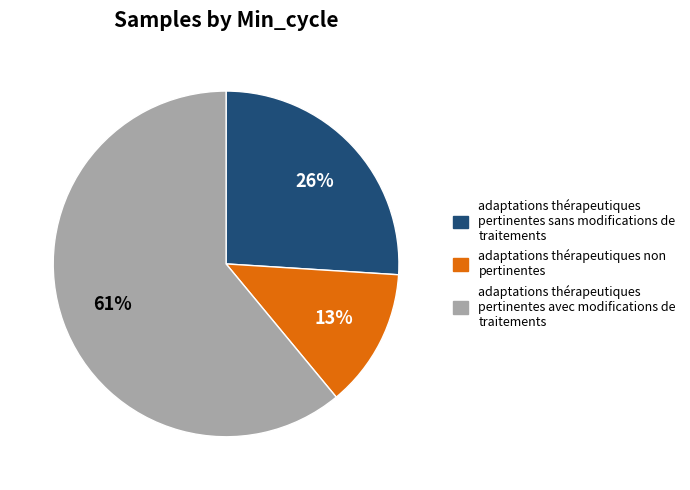

Do adaptations thérapeutiques non pertinentes and adaptations thérapeutiques pertinentes avec modifications de traitements together represent more than half of the pie?

Yes